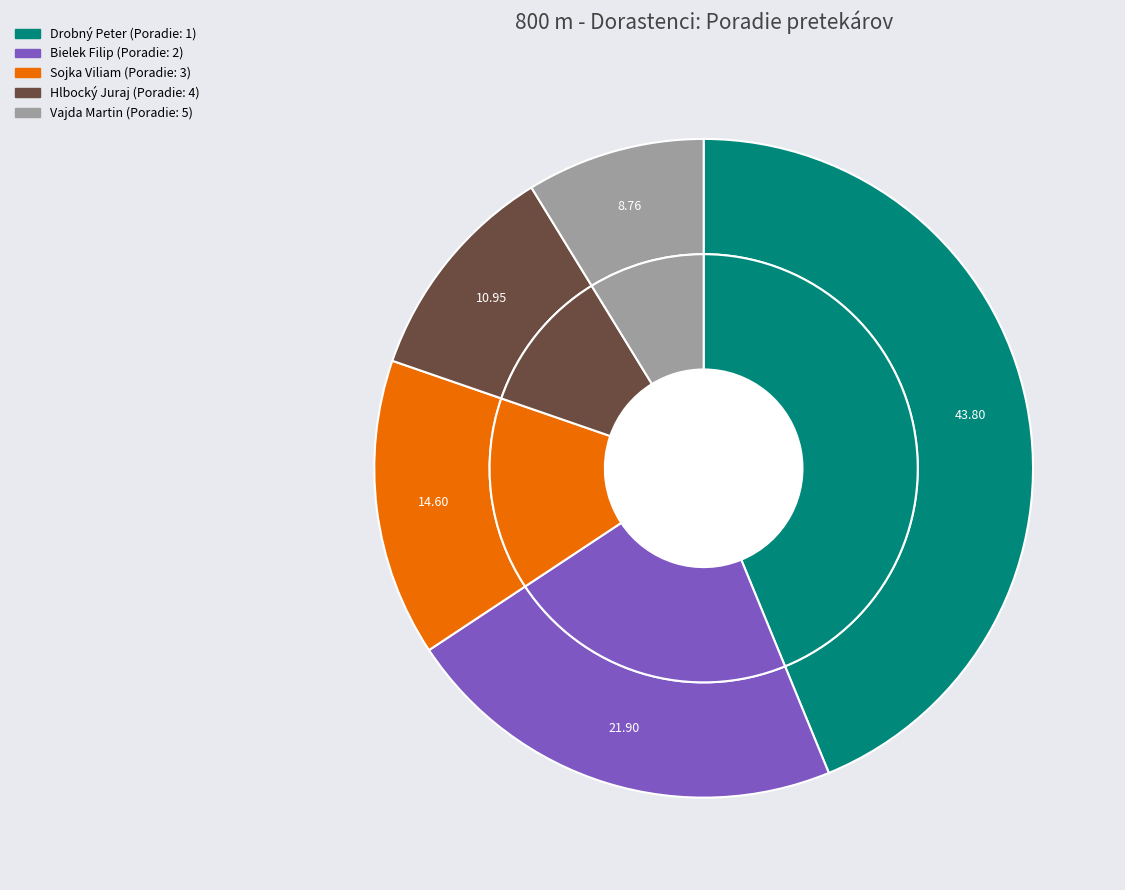

Count the number of slices in the pie.

5